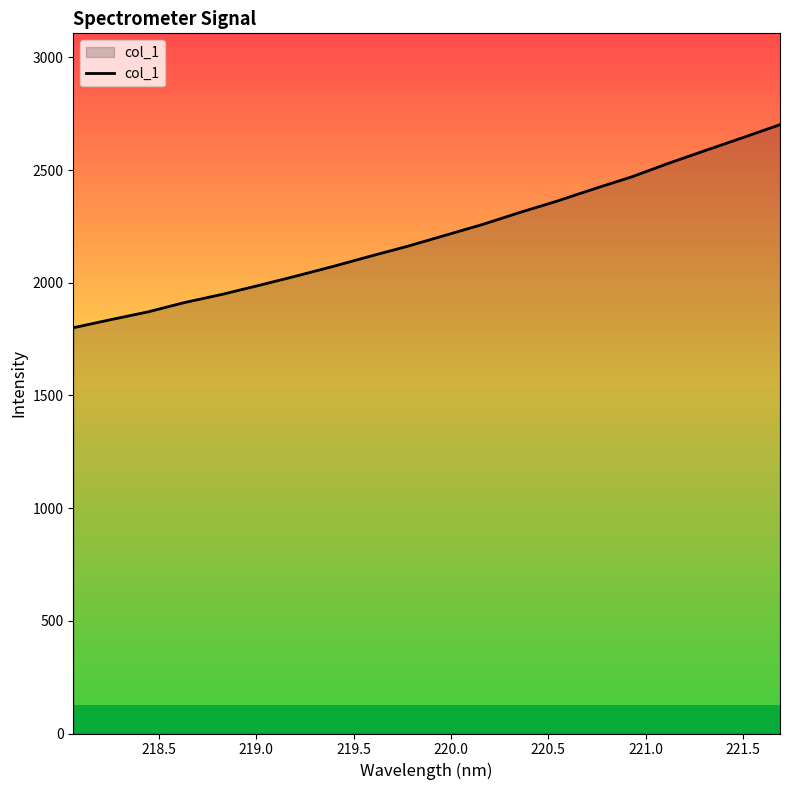

What is the greatest value displayed?

2701.9